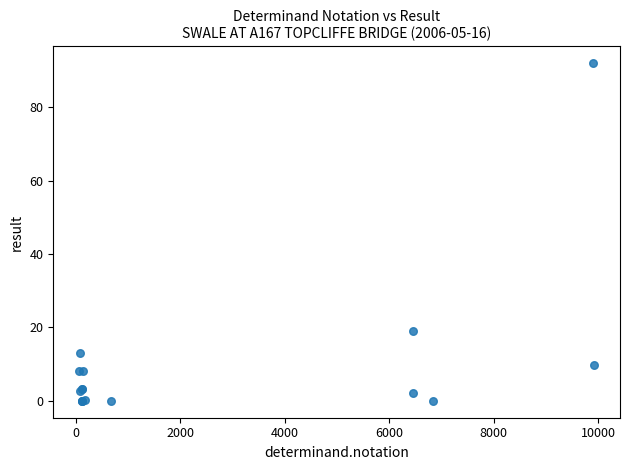

What Y value in the scatter plot is closest to 46?

19.1